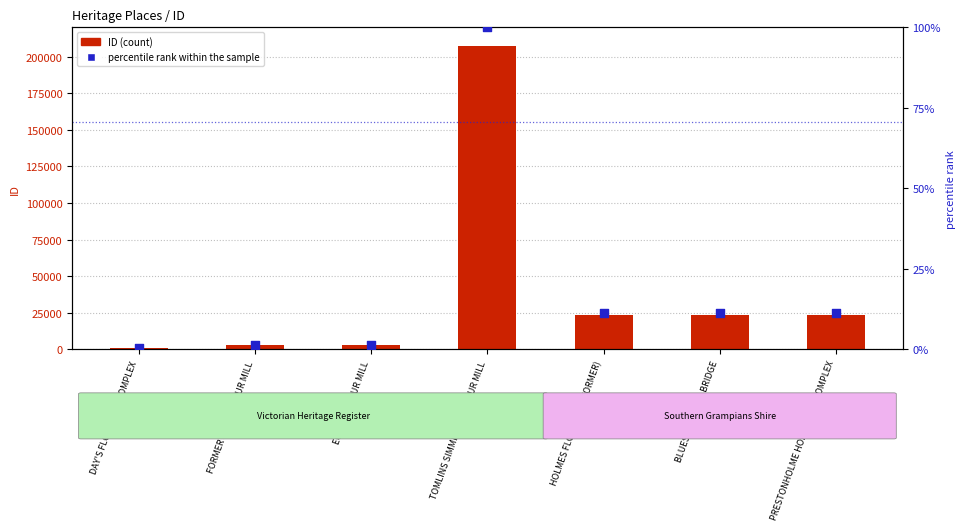

Which series reaches the maximum Y coordinate?

ID (count)